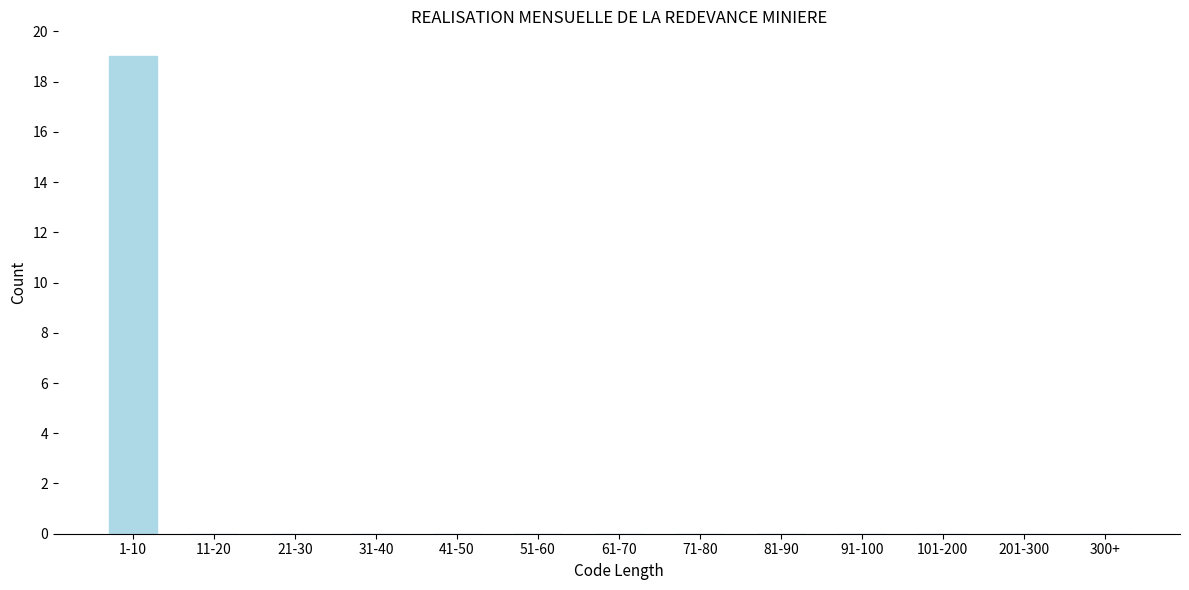

Reading left to right, transcribe all the data shown in this chart.

1-10=19	11-20=0	21-30=0	31-40=0	41-50=0	51-60=0	61-70=0	71-80=0	81-90=0	91-100=0	101-200=0	201-300=0	300+=0